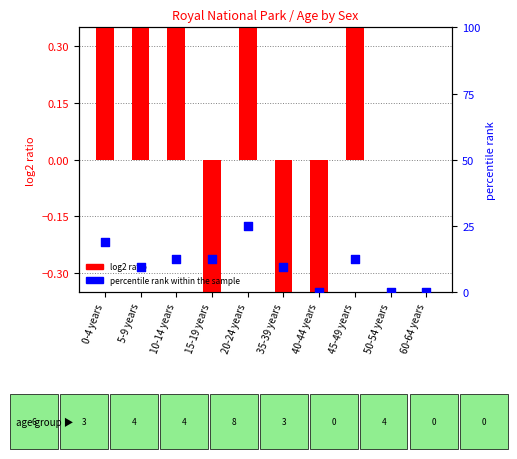

Which series has the largest Y range (max minus min)?

percentile rank within the sample